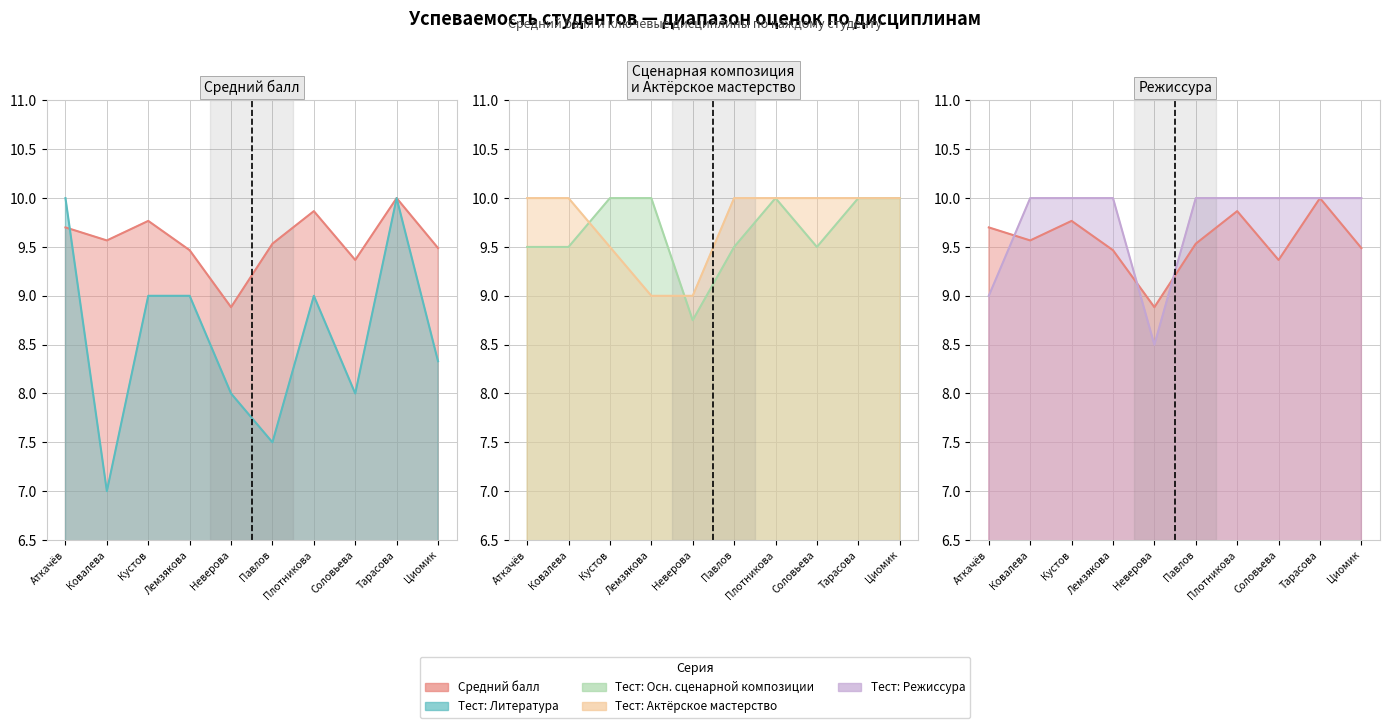

Reading left to right, what are all the values shown in this chart?

ср.балл: 9.7	9.6	9.8	9.5	8.9	9.5	9.9	9.4	10.0	9.5
Тест:Литература: 10.0	7.0	9.0	9.0	8.0	7.5	9.0	8.0	10.0	8.3
Тест:Основы сценарной композиции: 9.5	9.5	10.0	10.0	8.8	9.5	10.0	9.5	10.0	10.0
Тест:Актерское мастерство: 10.0	10.0	9.5	9.0	9.0	10.0	10.0	10.0	10.0	10.0
Тест:Режиссура: 9.0	10.0	10.0	10.0	8.5	10.0	10.0	10.0	10.0	10.0